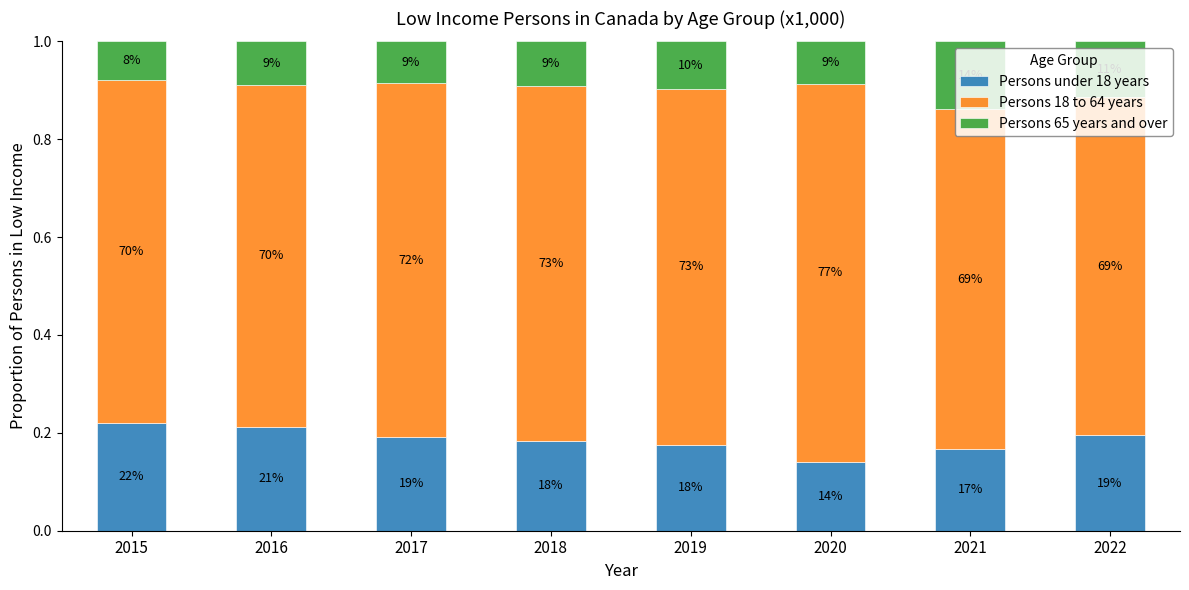

Rank the series at 2018 from highest to lowest value.

Persons 18 to 64 years, Persons under 18 years, Persons 65 years and over